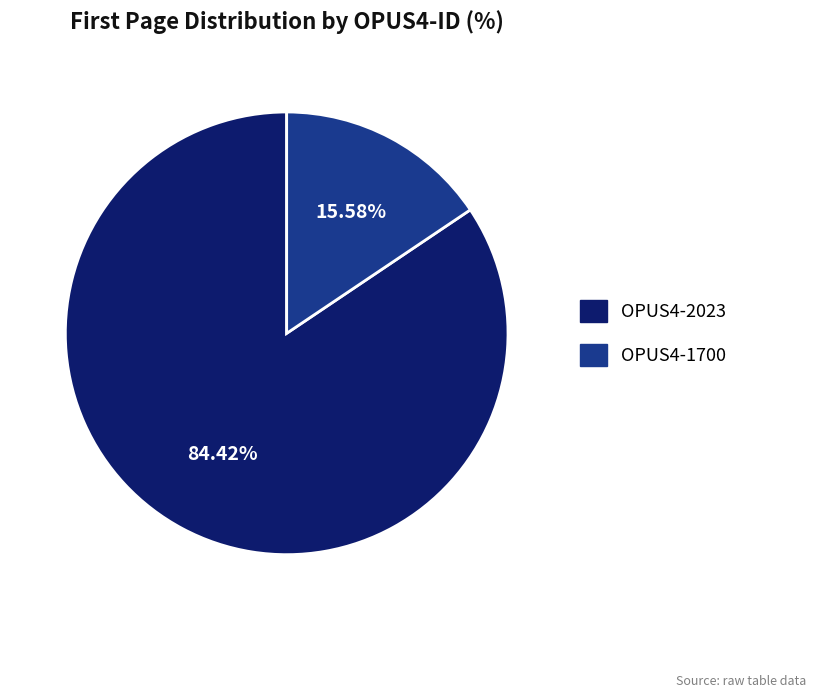

What is the largest slice in the pie chart?

OPUS4-2023